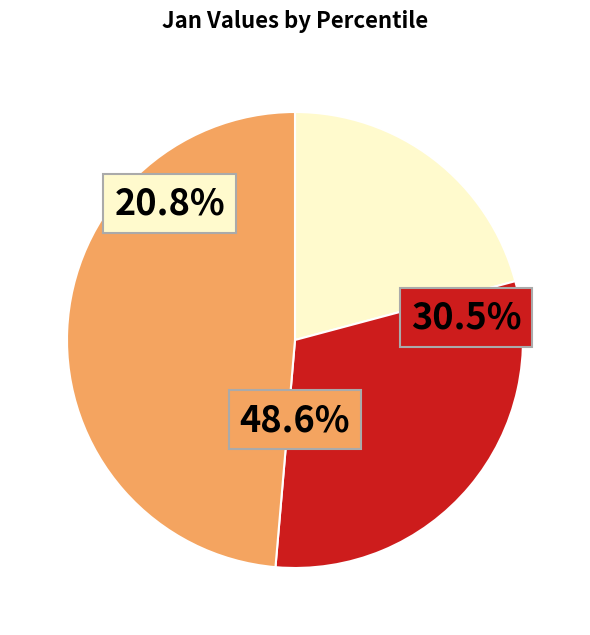

What is the change in value from pct15 to pct45?

-0.4